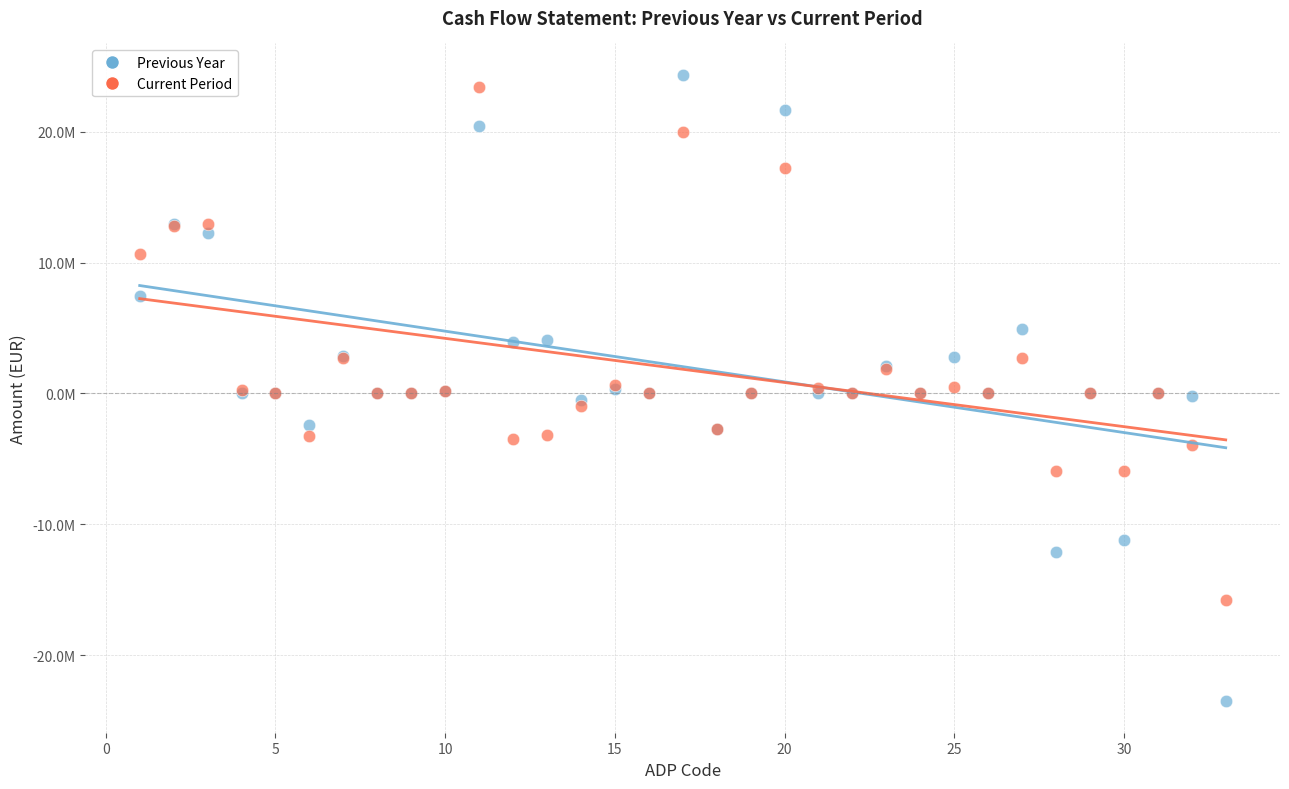

What are all the series names shown in the legend?

Previous Year, Current Period